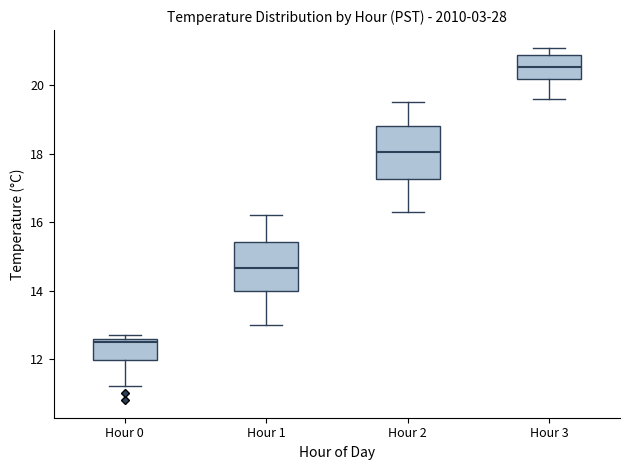

Reading left to right, read every box against the y-axis: the position of its median line, the range the box covers, and the ends of its whiskers. The values are not printed on the chart, so give them approximately, as read against the axis.

Hour 0: median 12.6 (just below the box's upper edge), box 12.0 to 12.6, whiskers 11.2 to 12.8
Hour 1: median 14.6, box 14.0 to 15.4, whiskers 13.0 to 16.2
Hour 2: median 18.0, box 17.2 to 18.8, whiskers 16.4 to 19.6
Hour 3: median 20.6, box 20.2 to 21.0, whiskers 19.6 to 21.2